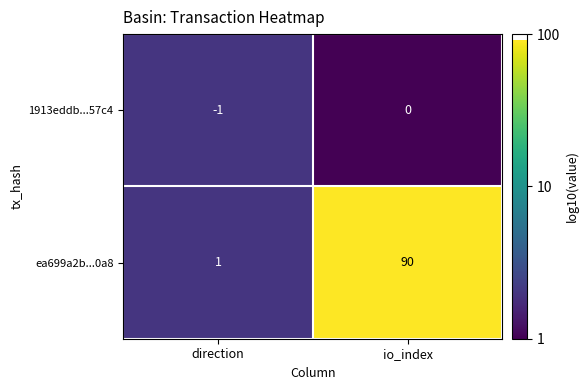

Rank the series at direction from lowest to highest value.

1913eddb...57c4, ea699a2b...0a8